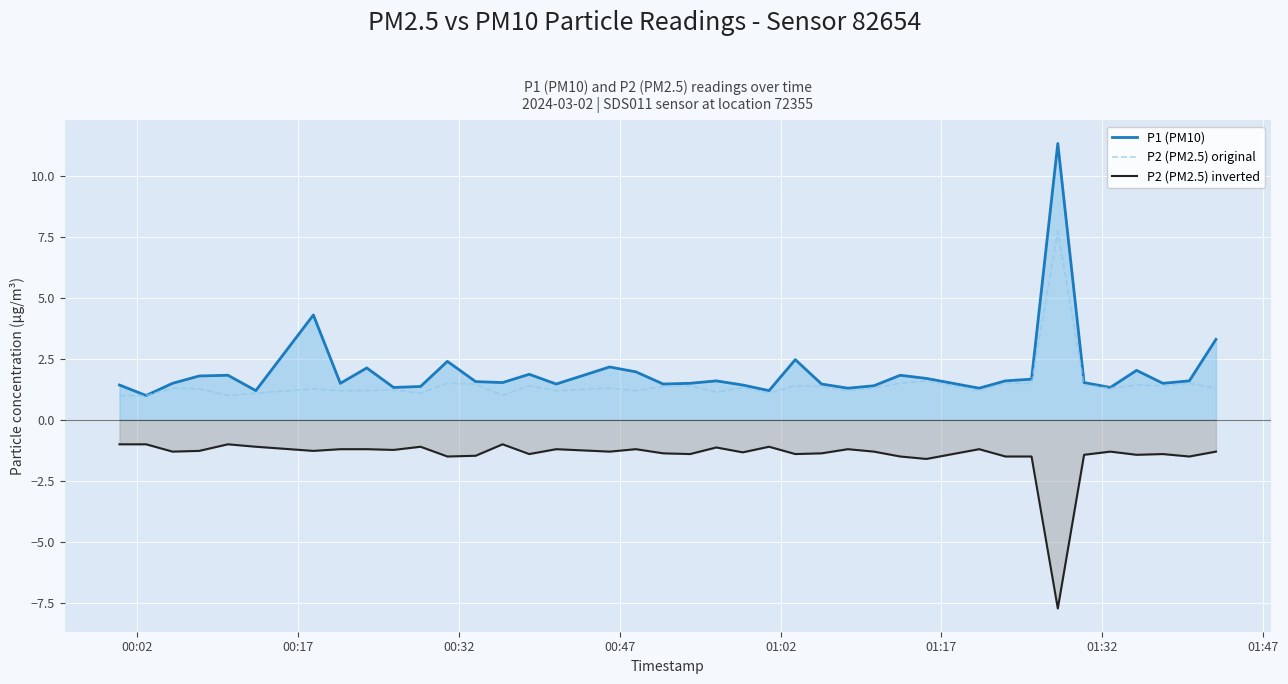

True or false: P2 (PM2.5) original and P2 (PM2.5) inverted cross at least once.

False